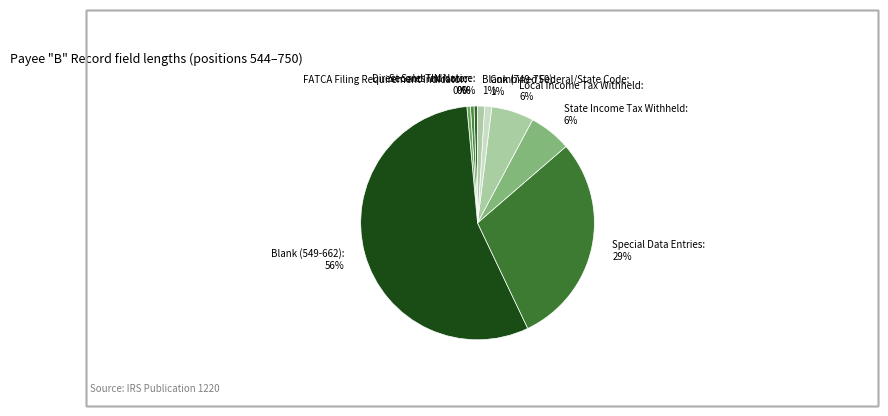

Count the number of slices in the pie.

9